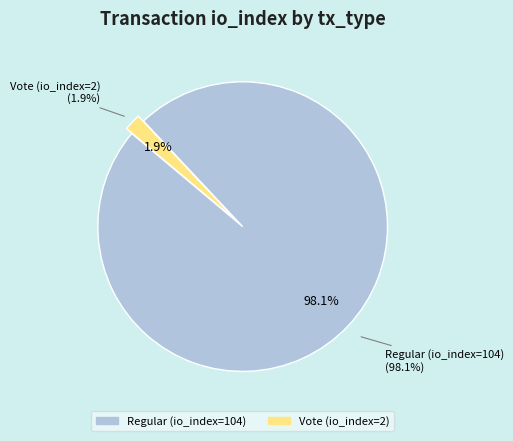

To the nearest percent, what is the average slice percentage?

50%